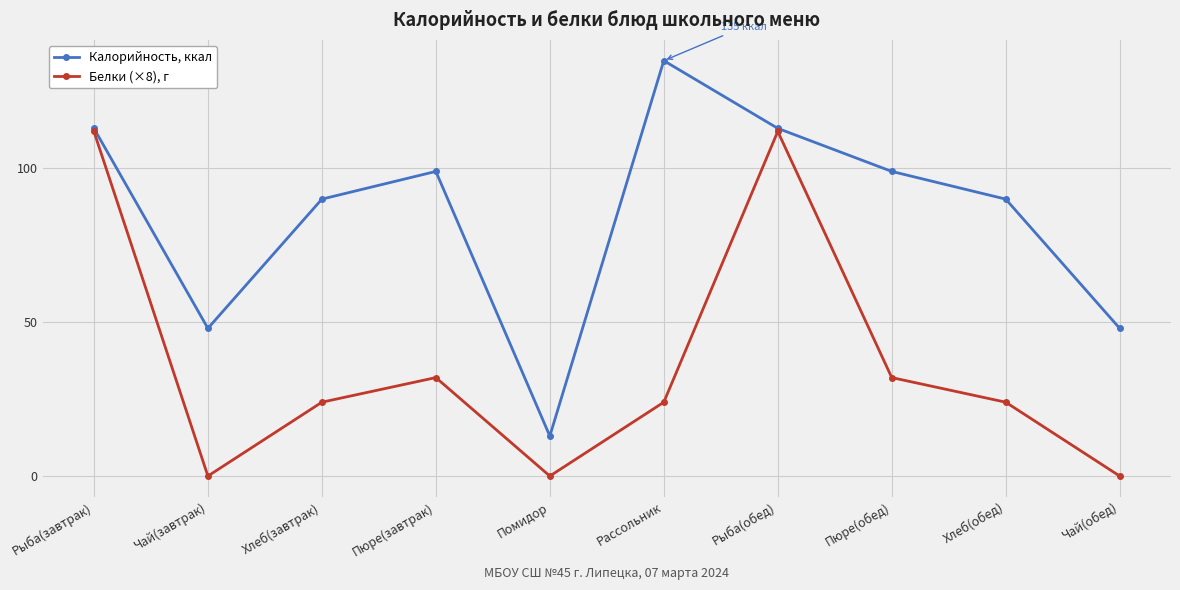

Read the Калорийность, ккал value at Пюре(обед).

99